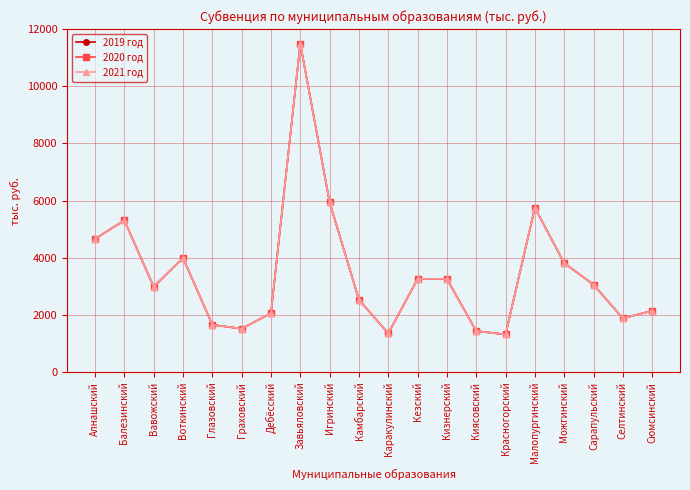

What is the value of the 2020 год point at the 18th from the left?

3057